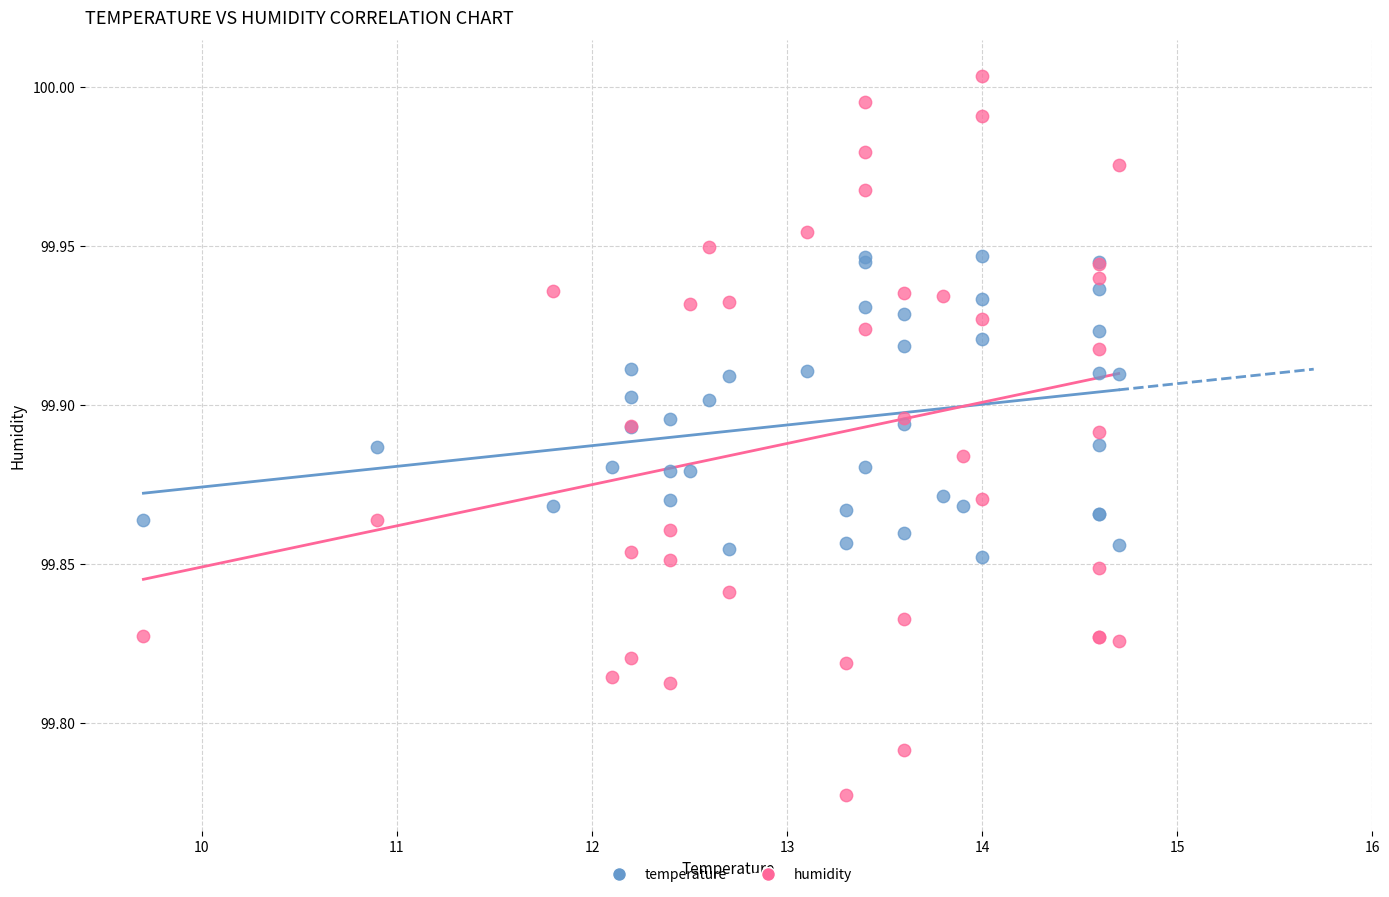

Which series contains the lowest Y value?

humidity